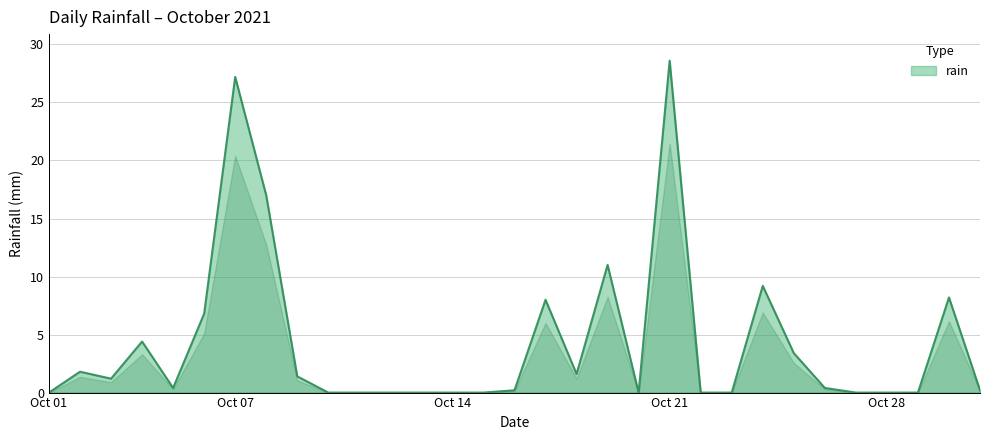

What is the greatest value displayed?

28.6